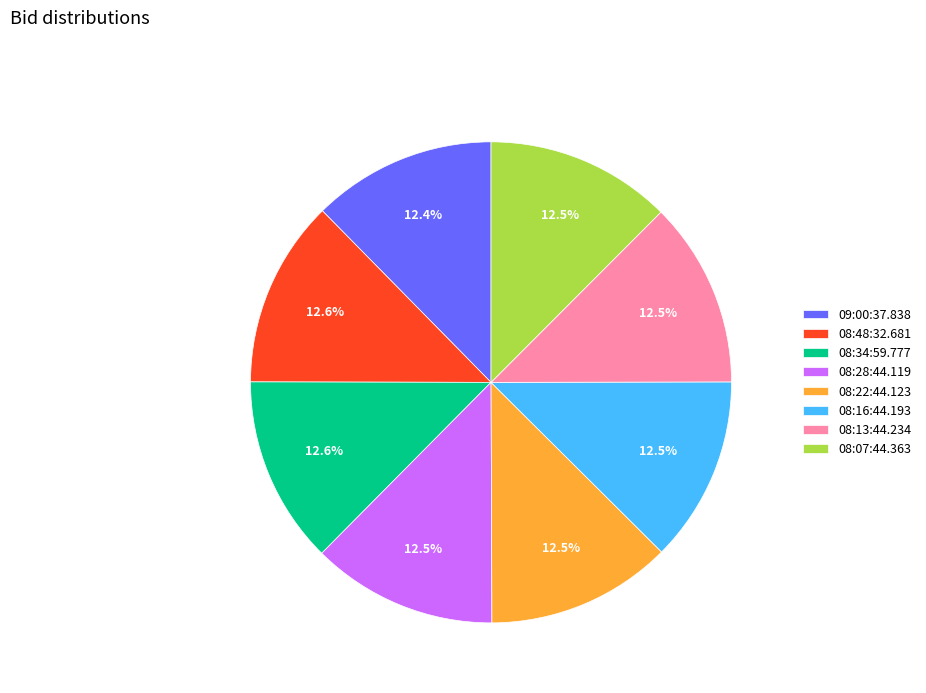

How many segments does this pie chart have?

8